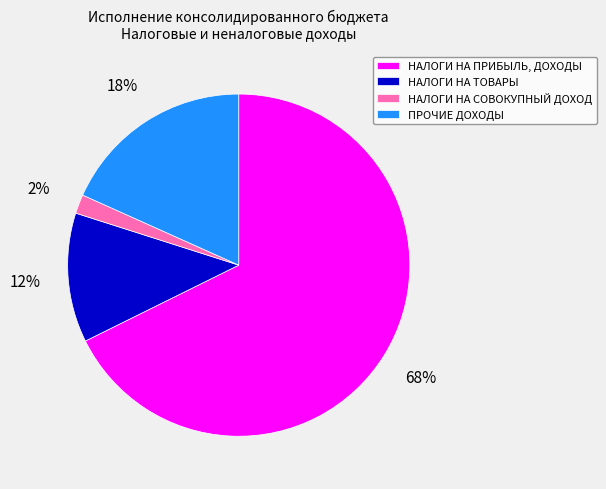

True or false: НАЛОГИ НА СОВОКУПНЫЙ ДОХОД accounts for 13% of the total.

False